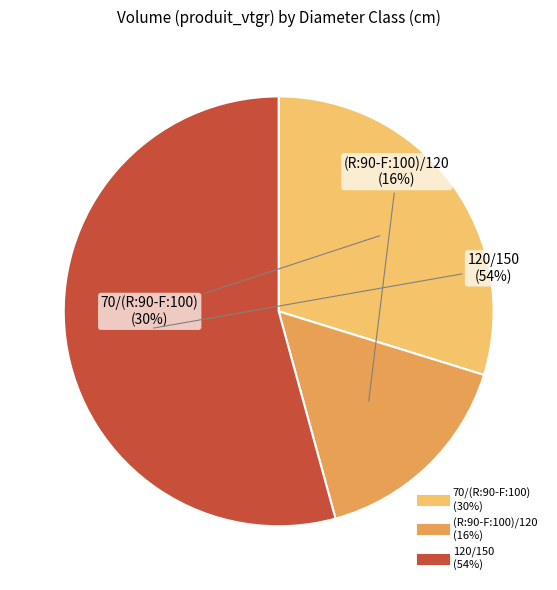

Is it true that (R:90-F:100)/120 is 16% of the pie?

True